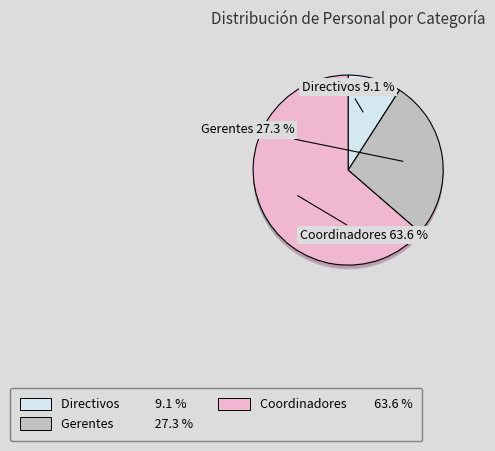

To the nearest percent, what percentage of the pie is Coordinadores?

64%